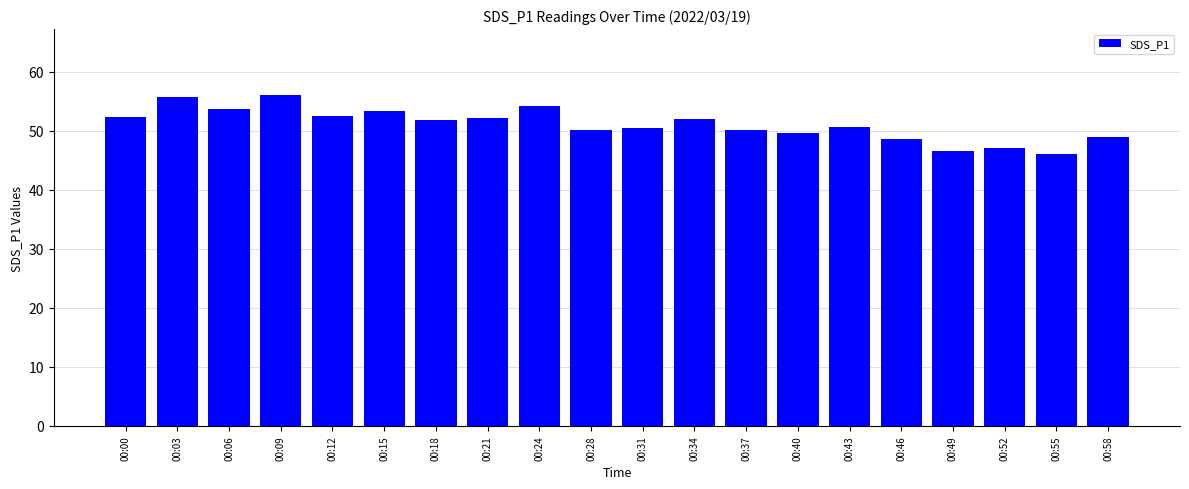

How many bars are there in total?

20